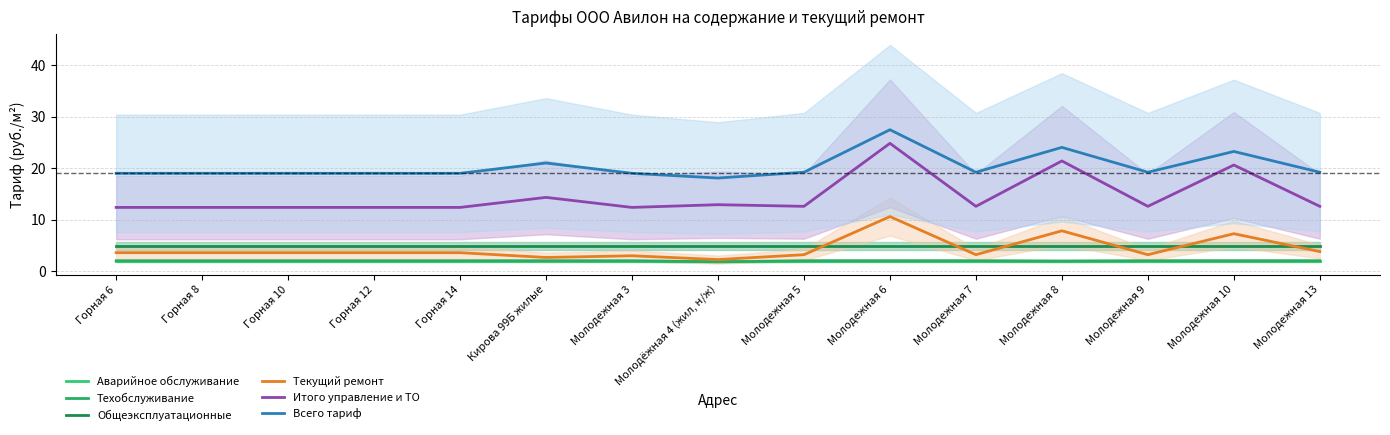

Reading right to left, transcribe all the data shown in this chart.

Аварийное обслуживание: Молодежная 13=1.9	Молодежная 10=1.9	Молодежная 9=1.9	Молодежная 8=1.9	Молодежная 7=1.9	Молодежная 6=1.9	Молодежная 5=1.9	Молодёжная 4 (жил, н/ж)=1.9	Молодежная 3=1.9	Кирова 99Б жилые=1.9	Горная 14=1.9	Горная 12=1.9	Горная 10=1.9	Горная 8=1.9	Горная 6=1.9
Техобслуживание: Молодежная 13=2.0	Молодежная 10=2.0	Молодежная 9=2.0	Молодежная 8=1.9	Молодежная 7=2.0	Молодежная 6=2.0	Молодежная 5=2.0	Молодёжная 4 (жил, н/ж)=1.8	Молодежная 3=2.0	Кирова 99Б жилые=2.0	Горная 14=2.0	Горная 12=2.0	Горная 10=2.0	Горная 8=2.0	Горная 6=2.0
Общеэксплуатационные: Молодежная 13=4.9	Молодежная 10=4.9	Молодежная 9=4.9	Молодежная 8=4.9	Молодежная 7=4.9	Молодежная 6=4.9	Молодежная 5=4.9	Молодёжная 4 (жил, н/ж)=4.9	Молодежная 3=4.9	Кирова 99Б жилые=4.9	Горная 14=4.9	Горная 12=4.9	Горная 10=4.9	Горная 8=4.9	Горная 6=4.9
Текущий ремонт: Молодежная 13=3.8	Молодежная 10=7.3	Молодежная 9=3.2	Молодежная 8=7.8	Молодежная 7=3.2	Молодежная 6=10.6	Молодежная 5=3.2	Молодёжная 4 (жил, н/ж)=2.2	Молодежная 3=3.0	Кирова 99Б жилые=2.6	Горная 14=3.6	Горная 12=3.6	Горная 10=3.6	Горная 8=3.6	Горная 6=3.6
Итого управление и ТО: Молодежная 13=12.6	Молодежная 10=20.6	Молодежная 9=12.6	Молодежная 8=21.4	Молодежная 7=12.6	Молодежная 6=24.8	Молодежная 5=12.6	Молодёжная 4 (жил, н/ж)=12.9	Молодежная 3=12.4	Кирова 99Б жилые=14.3	Горная 14=12.4	Горная 12=12.4	Горная 10=12.4	Горная 8=12.4	Горная 6=12.4
Всего тариф: Молодежная 13=19.2	Молодежная 10=23.2	Молодежная 9=19.2	Молодежная 8=24.0	Молодежная 7=19.2	Молодежная 6=27.5	Молодежная 5=19.2	Молодёжная 4 (жил, н/ж)=18.1	Молодежная 3=19.0	Кирова 99Б жилые=21.0	Горная 14=19.0	Горная 12=19.0	Горная 10=19.0	Горная 8=19.0	Горная 6=19.0